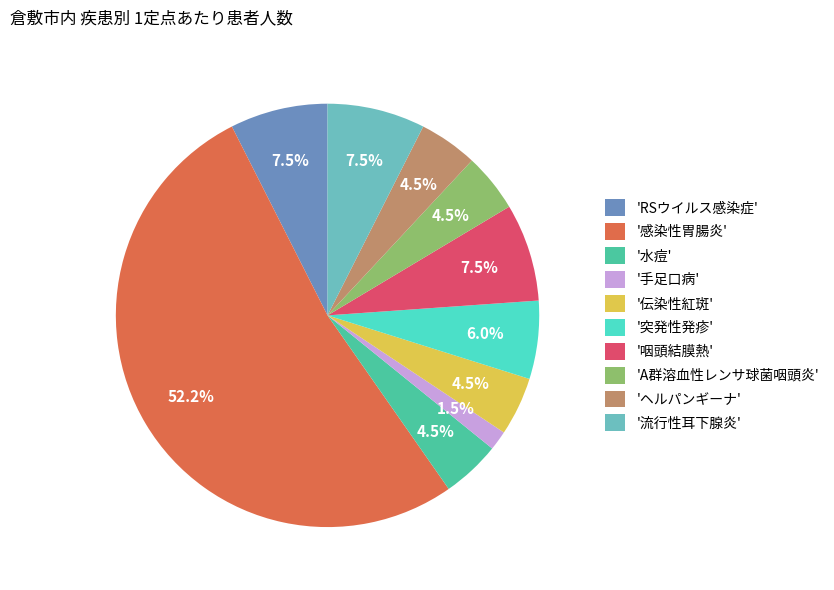

Which category has the smallest portion of the pie?

'手足口病'